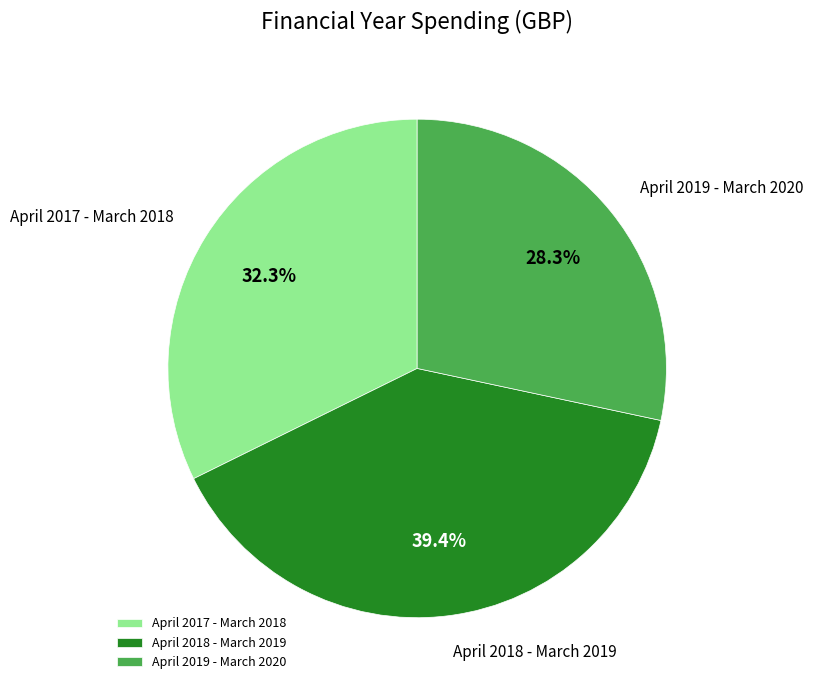

True or false: April 2018 - March 2019 accounts for 39% of the total.

True